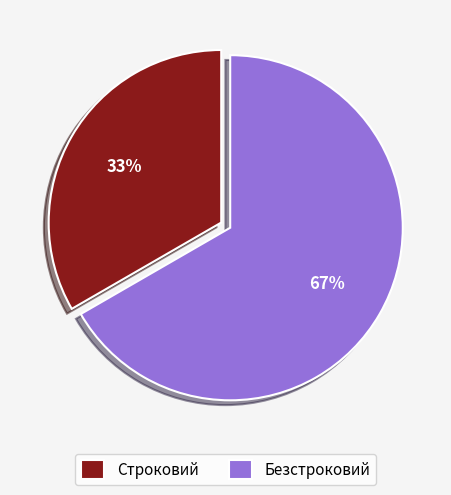

Approximately how many times larger is the value at Безстроковий compared to Строковий?

2.0